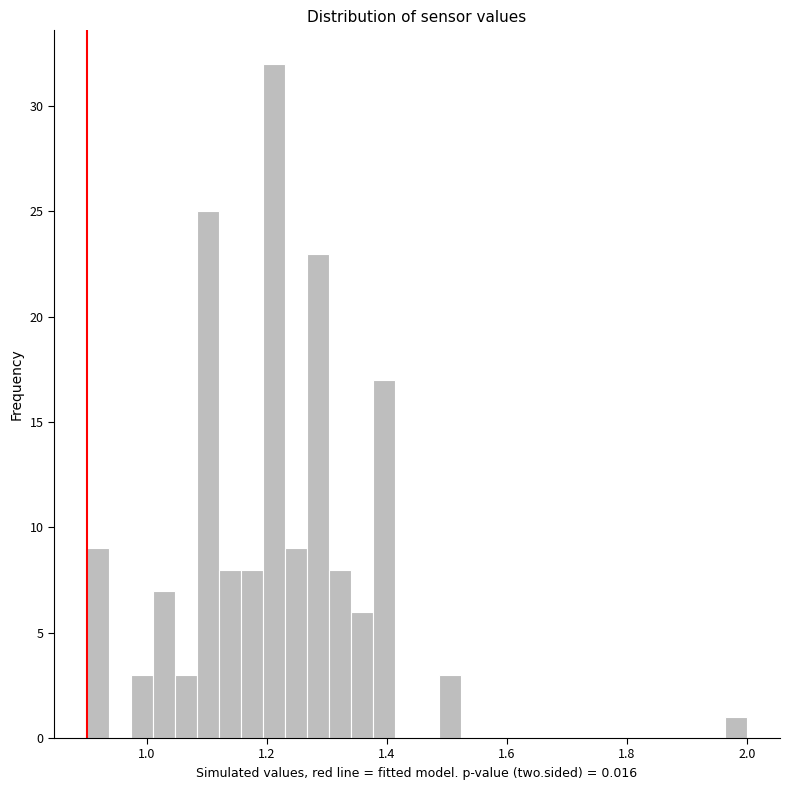

Read against the x-axis, roughly where is the centre of the tallest bar?

1.22